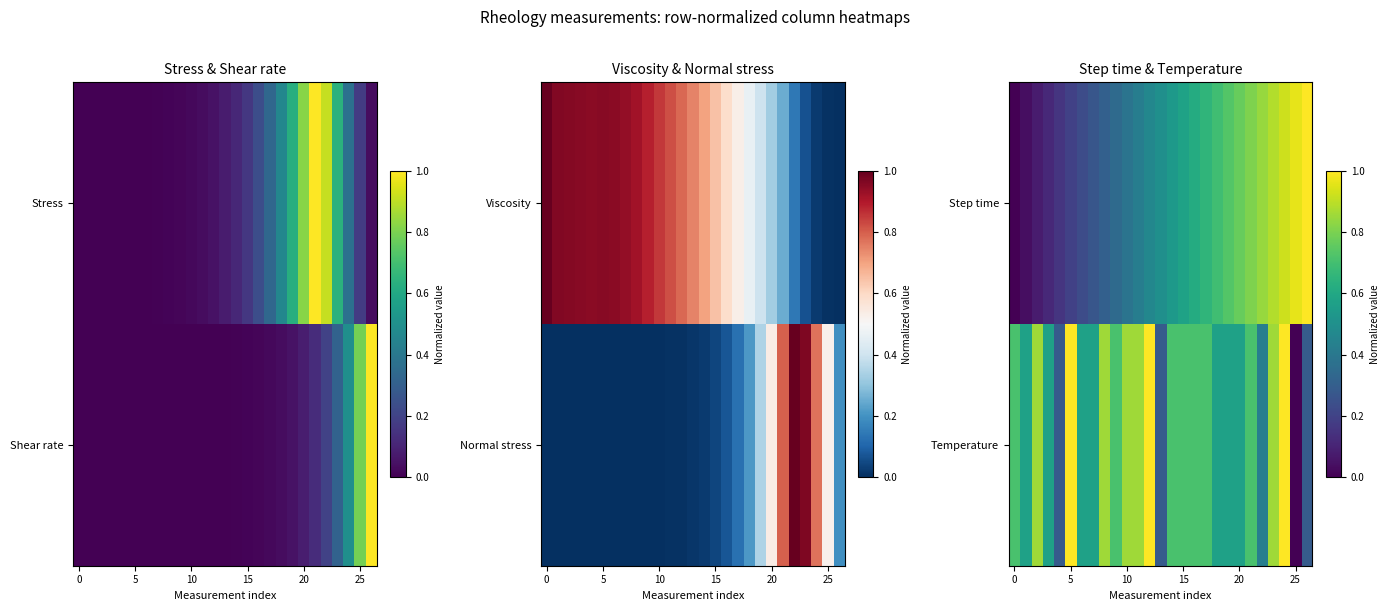

What is the difference between the highest and lowest values at 7?

0.3